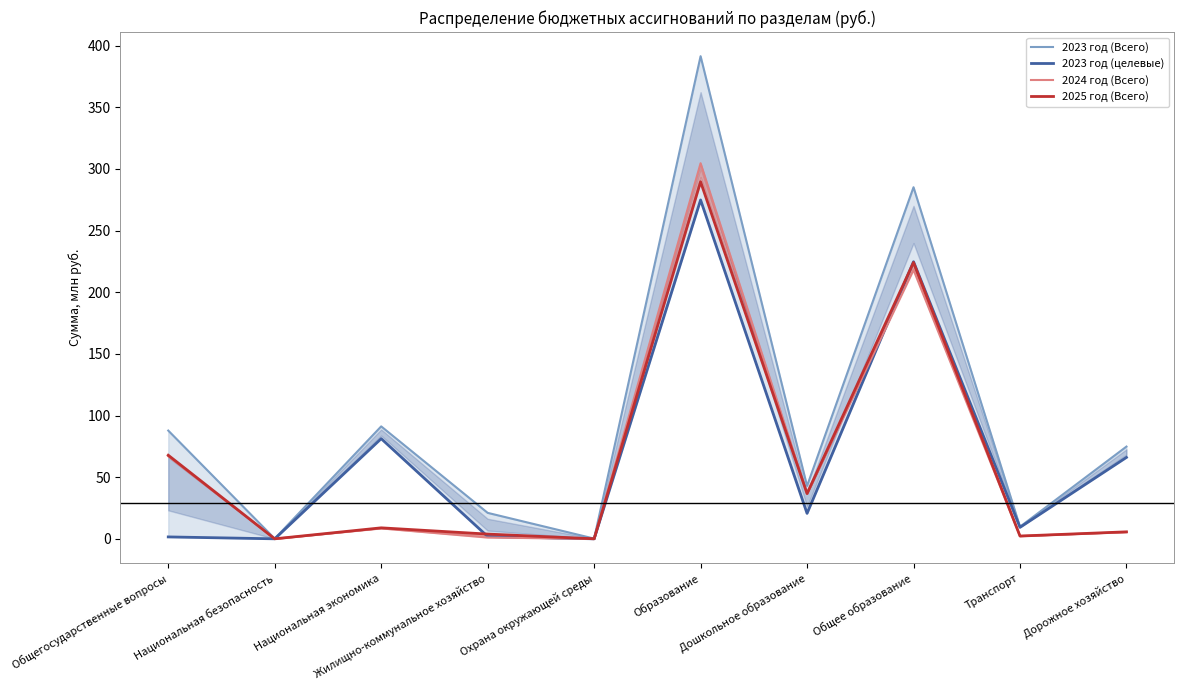

True or false: 2025 год (Всего) and 2024 год (Всего) cross at least once.

True